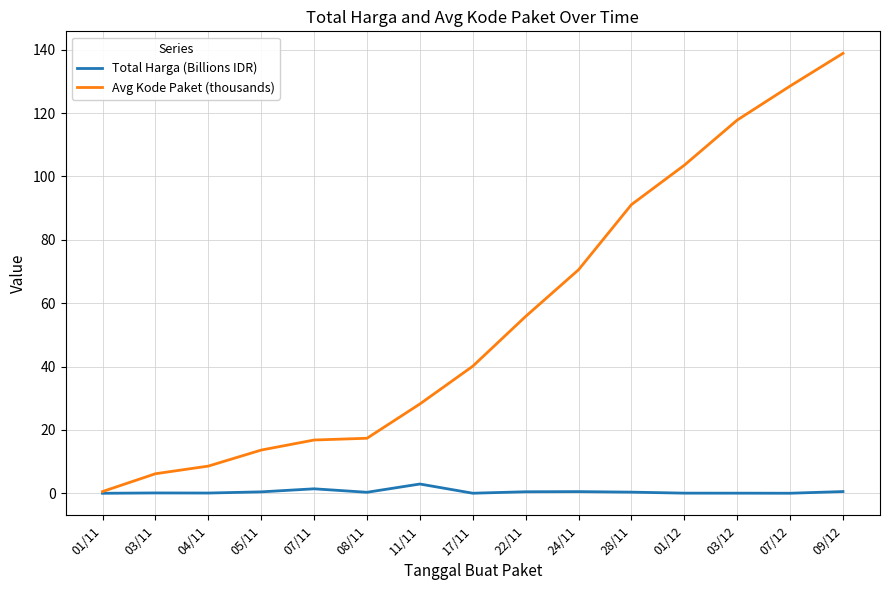

Is the value of Avg Kode Paket (thousands) at 03/11 greater than the value of Total Harga (Billions IDR) at 07/12?

Yes